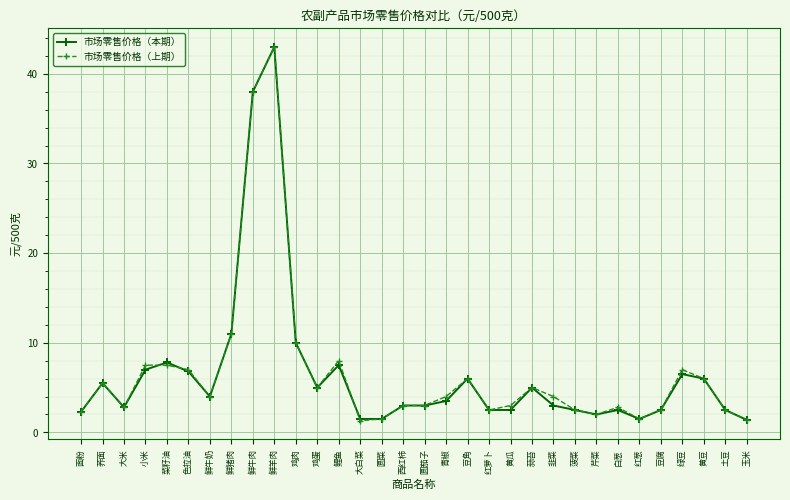

What is the spread (max minus min) of values at 菜籽油?

0.3